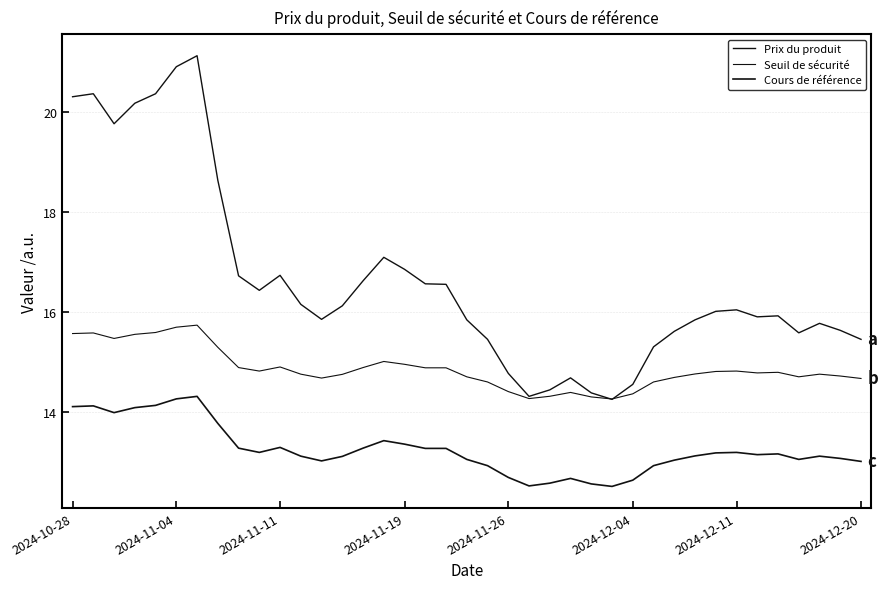

True or false: Cours de référence has more than 2 interior local peaks.

True